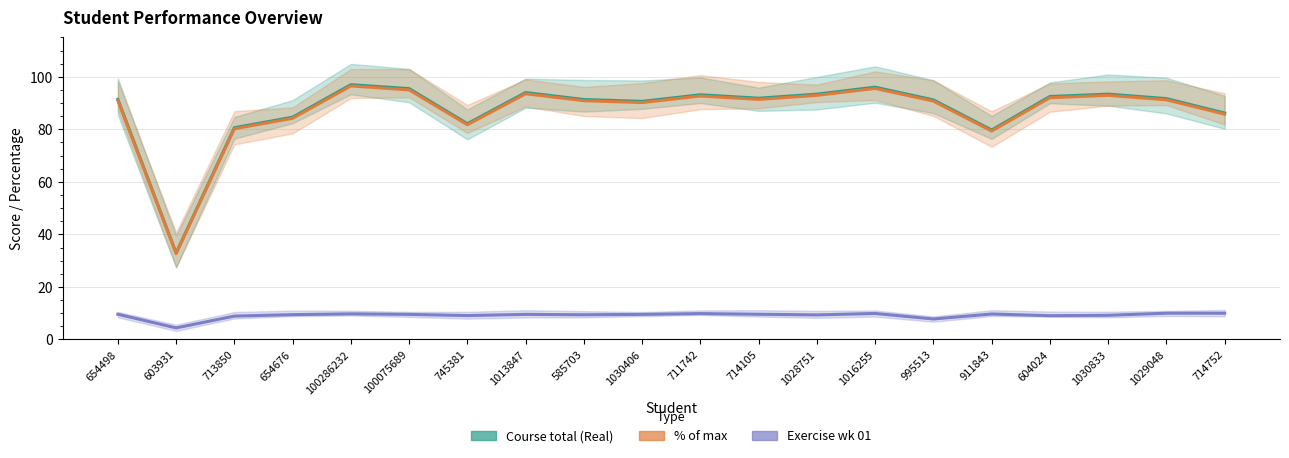

What position from the left is 1029048?

19